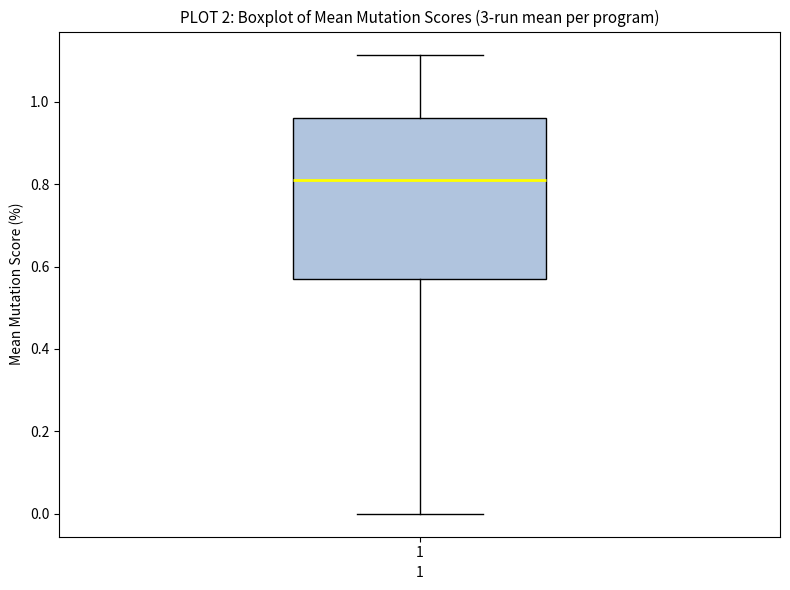

Read this box plot against the y-axis: the position of the median line, the range covered by the box, and the ends of both whiskers. The values are not printed on the chart, so give them approximately, as read against the axis.

median 0.82, box 0.56 to 0.96, whiskers 0.00 to 1.12